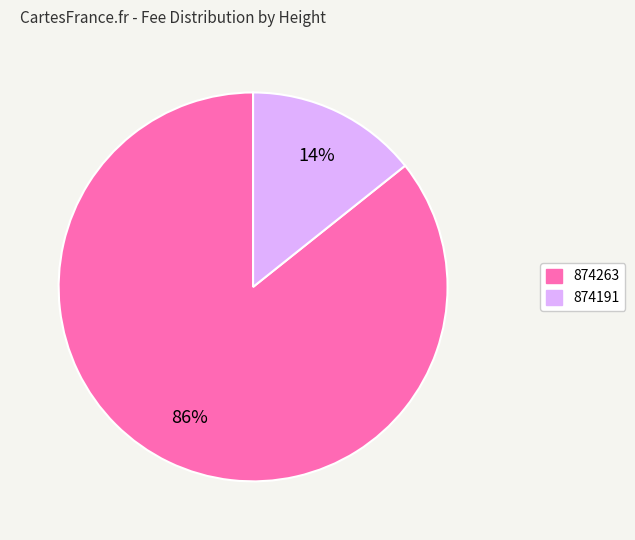

How many segments does this pie chart have?

2